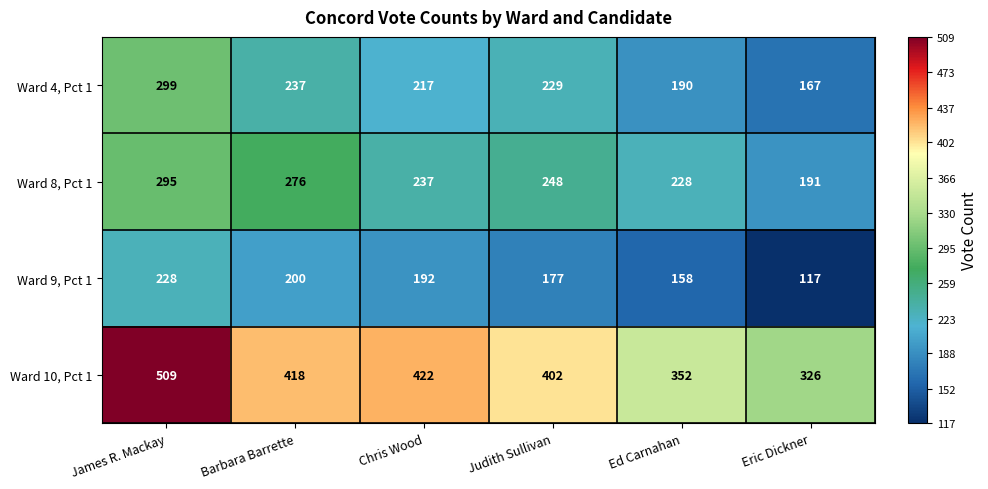

Reading left to right, what are all the values shown in this chart?

Ward 4, Pct 1: James R. Mackay=299	Barbara Barrette=237	Chris Wood=217	Judith Sullivan=229	Ed Carnahan=190	Eric Dickner=167
Ward 8, Pct 1: James R. Mackay=295	Barbara Barrette=276	Chris Wood=237	Judith Sullivan=248	Ed Carnahan=228	Eric Dickner=191
Ward 9, Pct 1: James R. Mackay=228	Barbara Barrette=200	Chris Wood=192	Judith Sullivan=177	Ed Carnahan=158	Eric Dickner=117
Ward 10, Pct 1: James R. Mackay=509	Barbara Barrette=418	Chris Wood=422	Judith Sullivan=402	Ed Carnahan=352	Eric Dickner=326